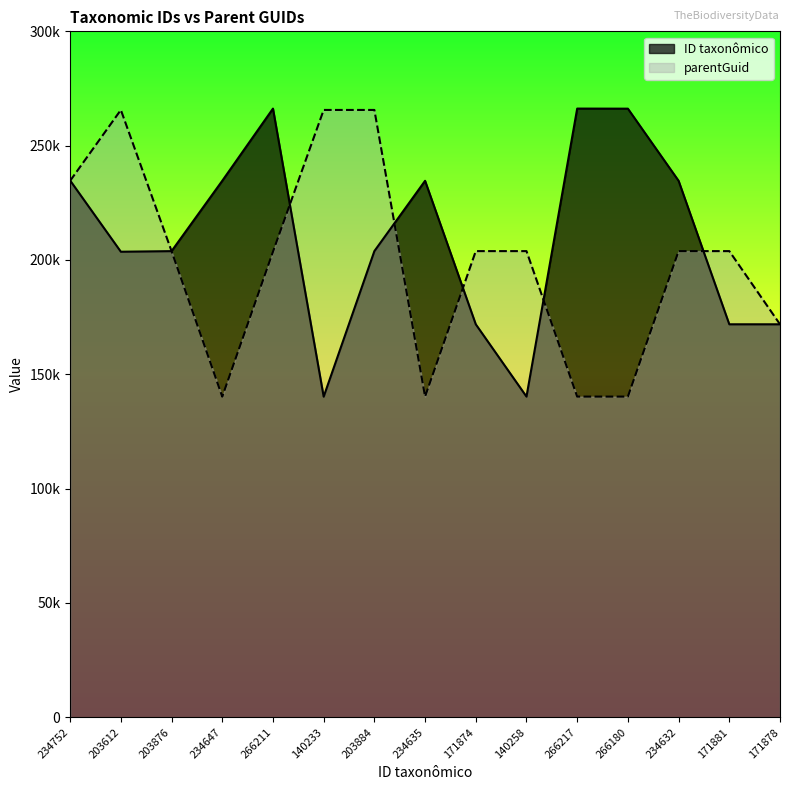

The Classificação taxonômica series shows 203876 at 203876. True or false?

True